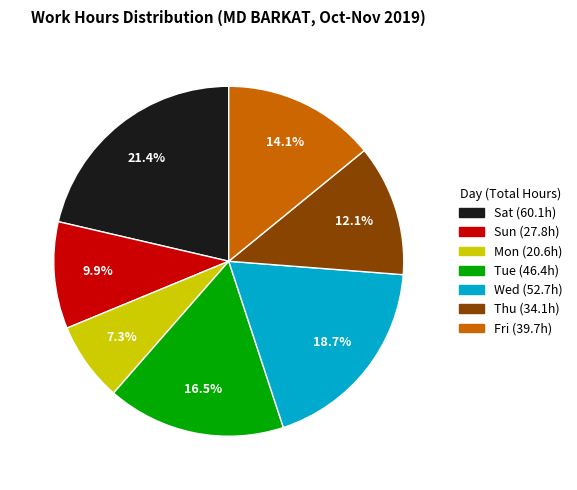

To the nearest percent, what is the difference between the largest and smallest slice percentages?

14%